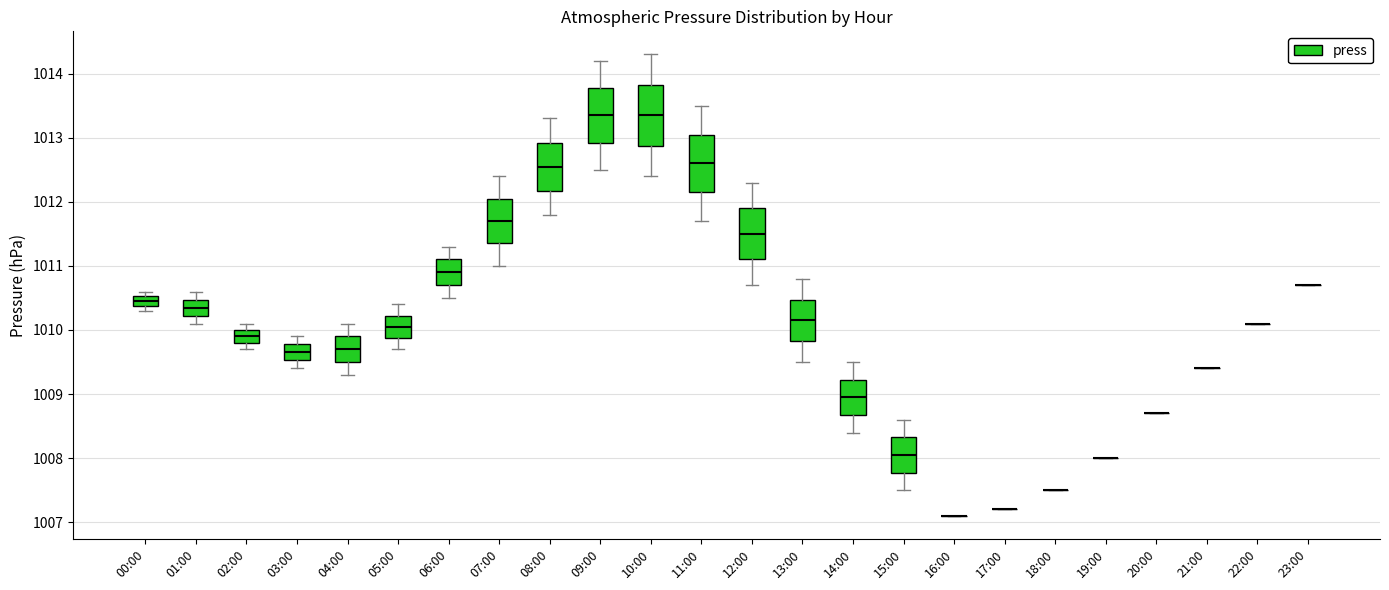

Where is the lower edge of the box for 02:00 on the y-axis? The values are not printed on the chart, so give them approximately, as read against the axis.

1009.8